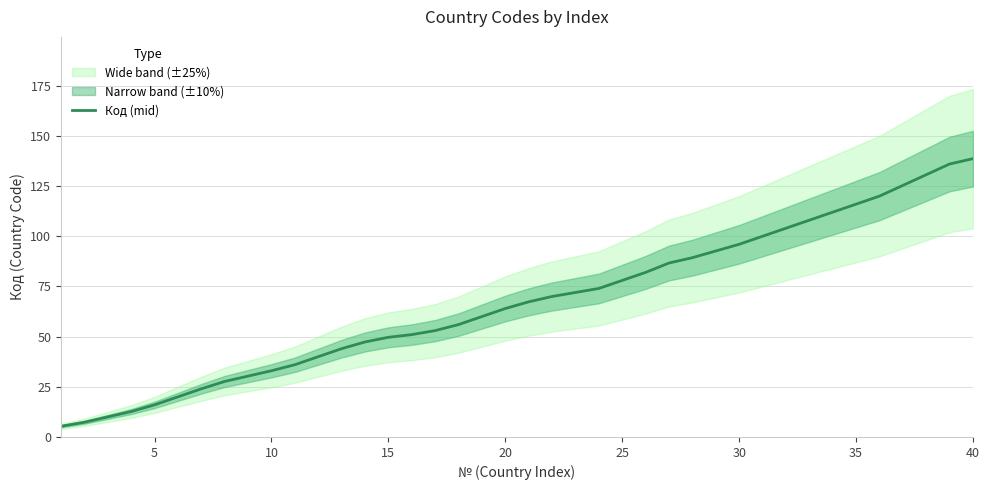

How many lines are shown in the chart?

1